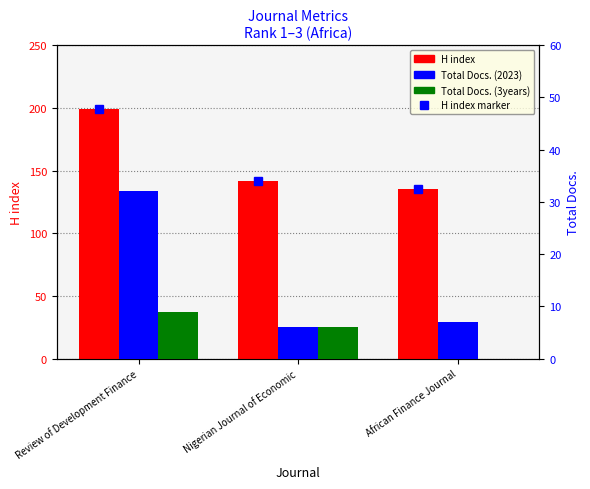

How many bars are there in each group?

3